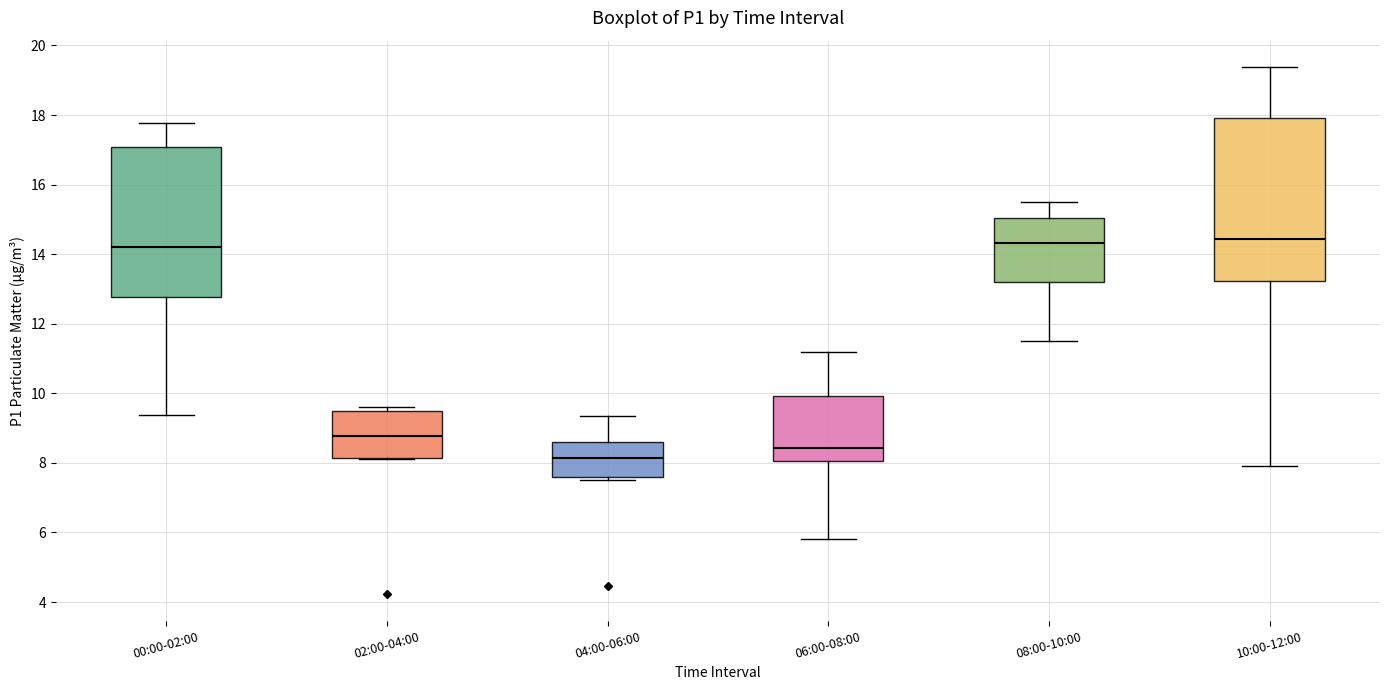

Reading left to right, read every box against the y-axis: the position of its median line, the range the box covers, and the ends of its whiskers. The values are not printed on the chart, so give them approximately, as read against the axis.

00:00-02:00: median 14.2, box 12.8 to 17.0, whiskers 9.4 to 17.8
02:00-04:00: median 8.8, box 8.2 to 9.4, whiskers 8.2 to 9.6
04:00-06:00: median 8.2, box 7.6 to 8.6, whiskers 7.6 (just below the box's lower edge) to 9.4
06:00-08:00: median 8.4, box 8.0 to 10.0, whiskers 5.8 to 11.2
08:00-10:00: median 14.4, box 13.2 to 15.0, whiskers 11.6 to 15.6
10:00-12:00: median 14.4, box 13.2 to 18.0, whiskers 8.0 to 19.4